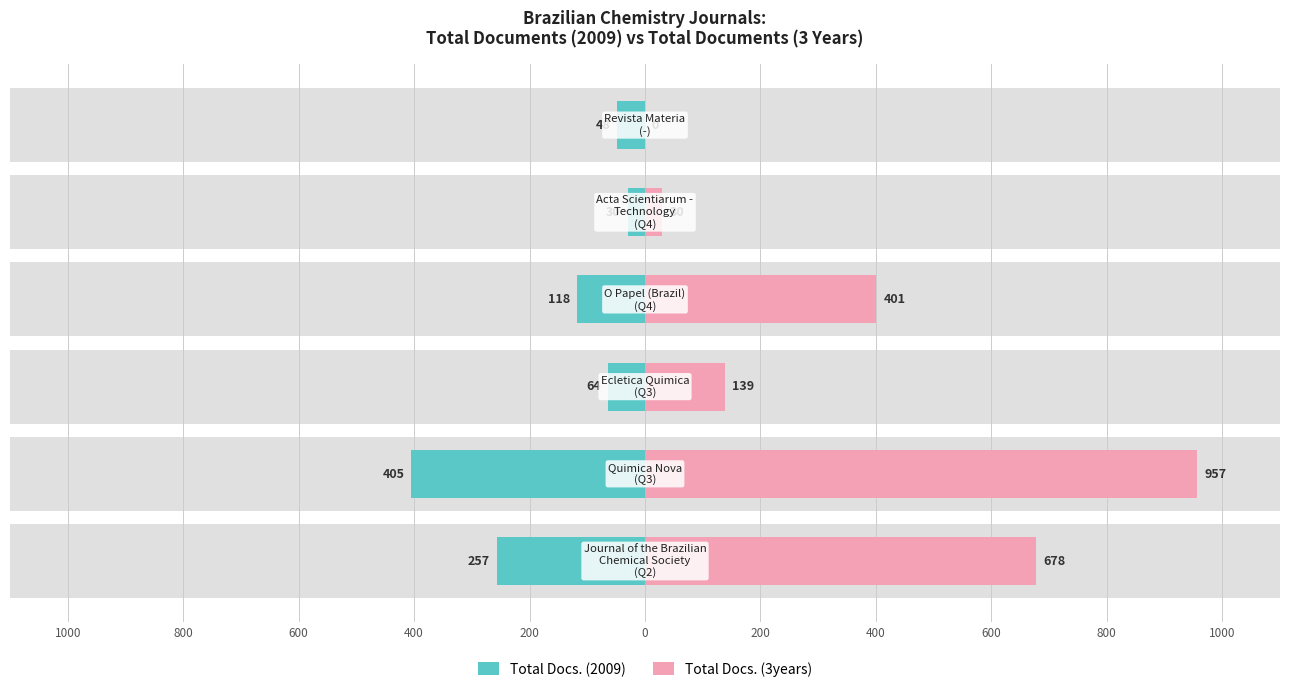

What is the difference between the maximum and minimum values in the Total Docs. (2009) series?

375